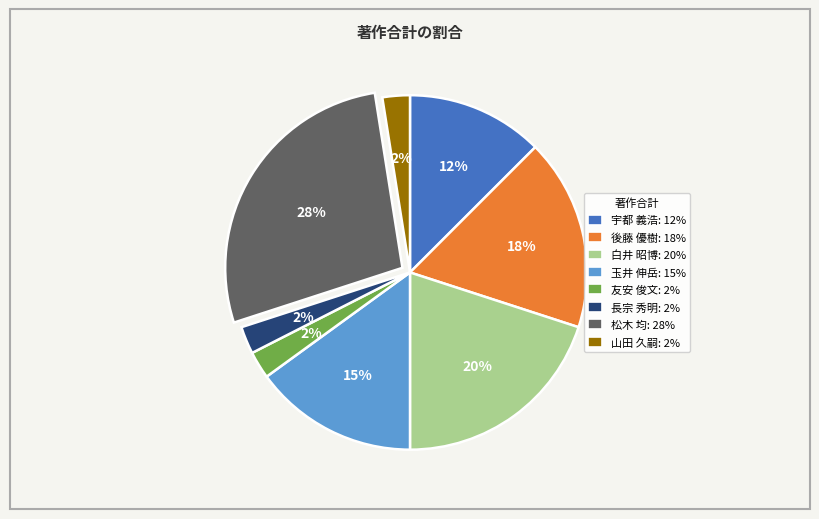

To the nearest percent, what is the average slice percentage?

12%